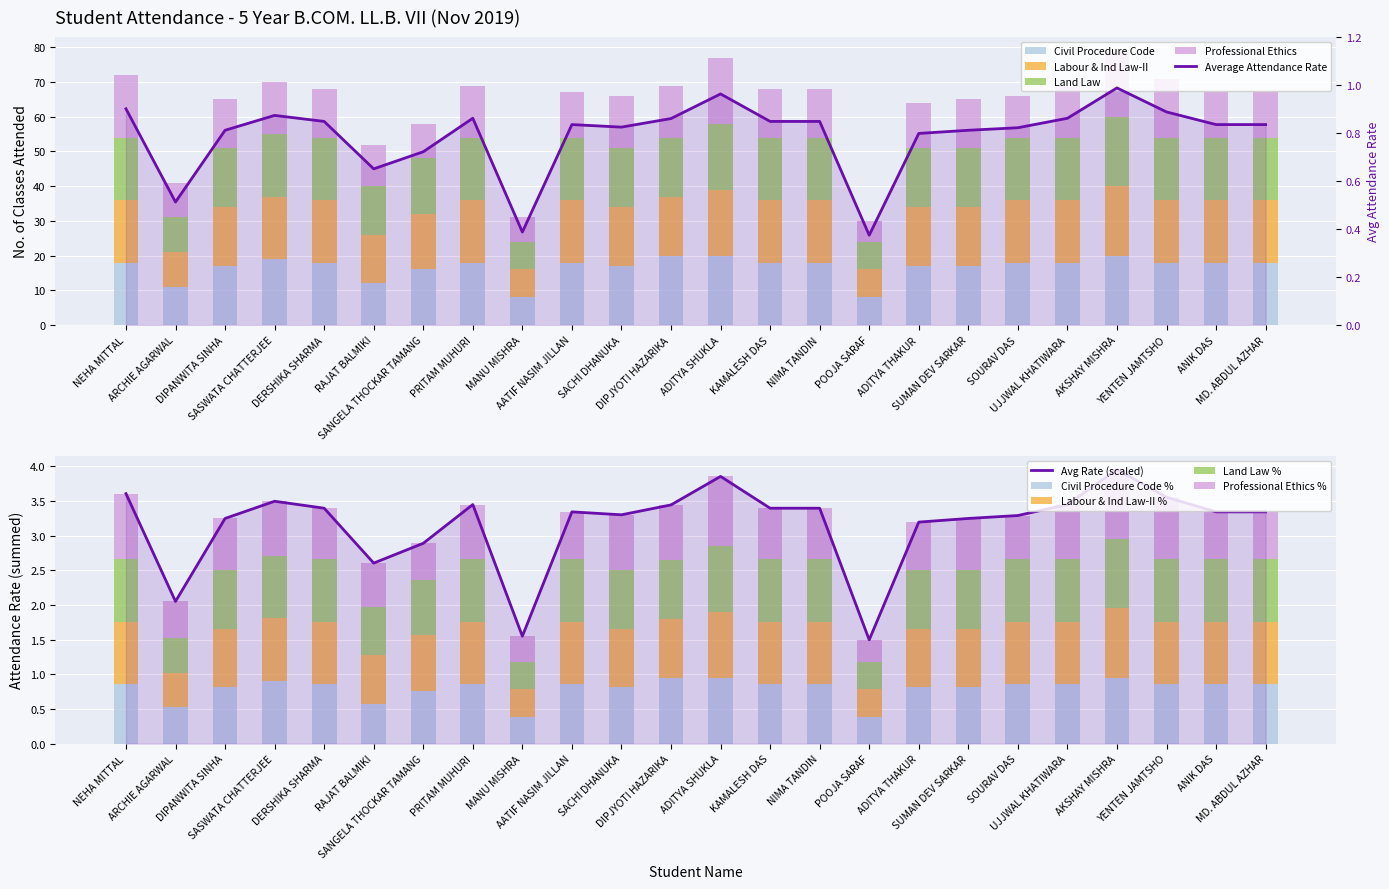

The value of Civil Procedure Code at ADITYA SHUKLA is 13.2. True or false?

False